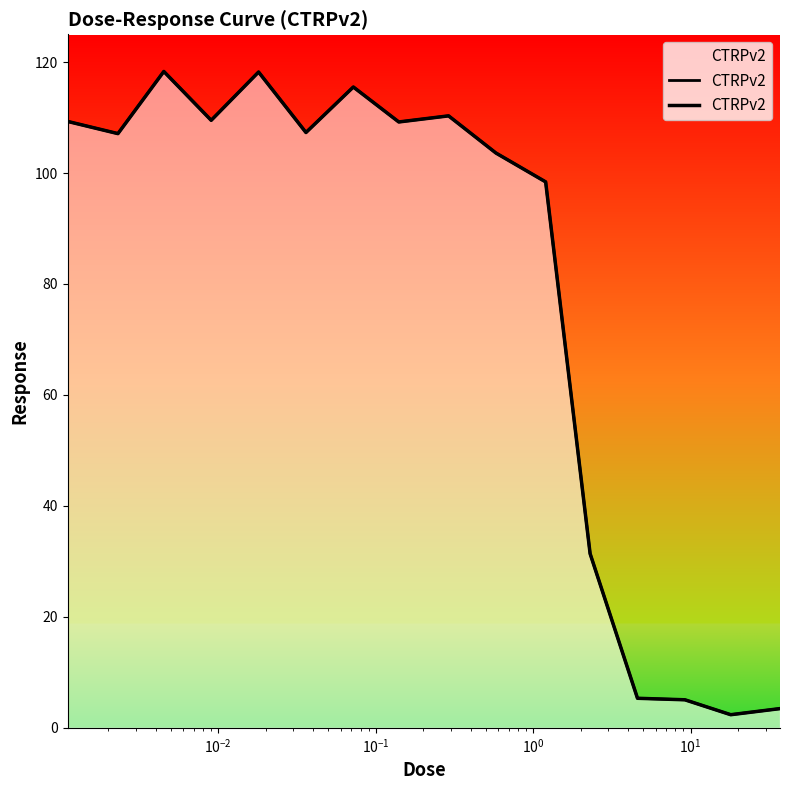

How many interior local peaks (higher than both neighbors) does the data have?

4